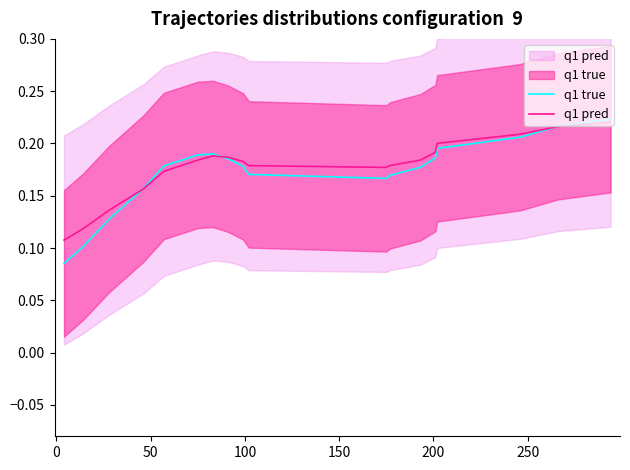

Reading left to right, extract all data points from this chart.

q1 true: 0.1	0.1	0.1	0.2	0.2	0.2	0.2	0.2	0.2	0.2	0.2	0.2	0.2	0.2	0.2	0.2	0.2	0.2
q1 pred: 0.1	0.1	0.1	0.2	0.2	0.2	0.2	0.2	0.2	0.2	0.2	0.2	0.2	0.2	0.2	0.2	0.2	0.2